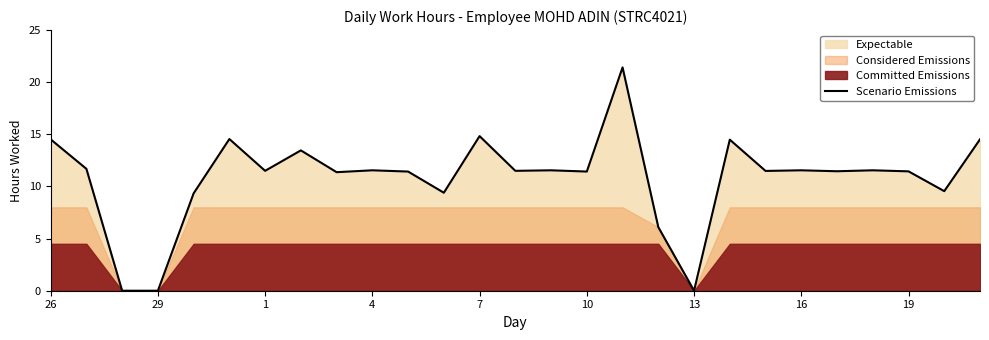

The value of Scenario Emissions at 13 is 0.0. True or false?

True